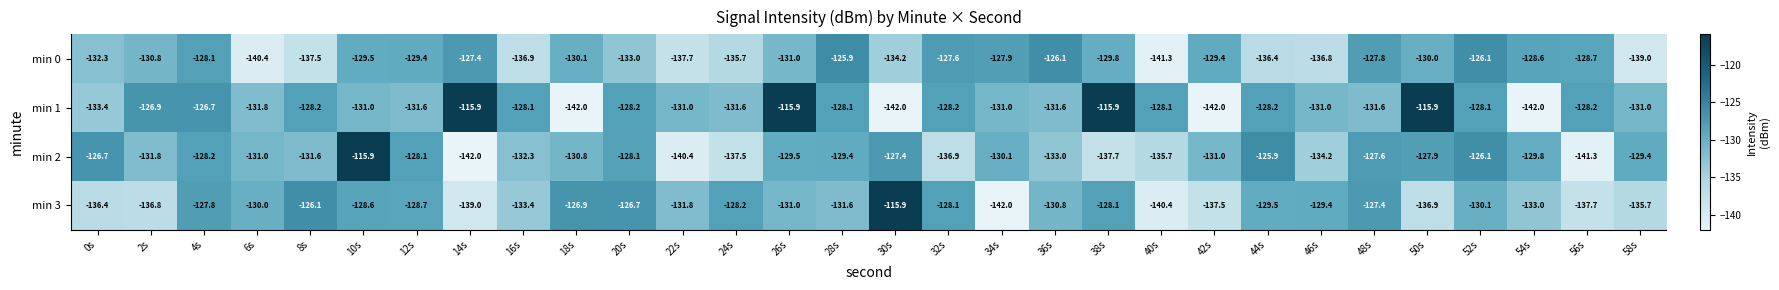

What is the total value across all series at 4s?

-510.8